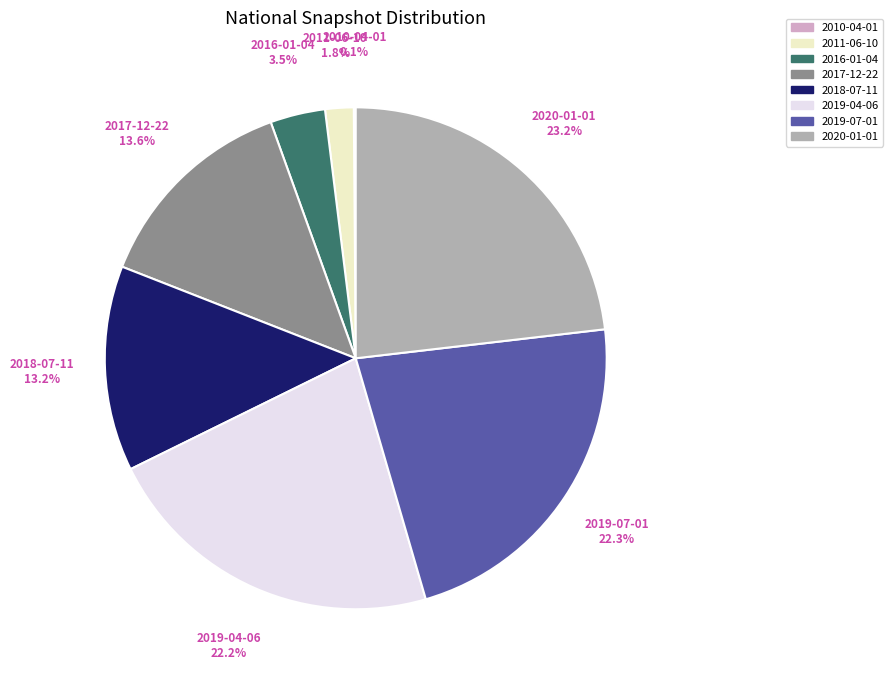

Is there a majority slice in this chart?

No